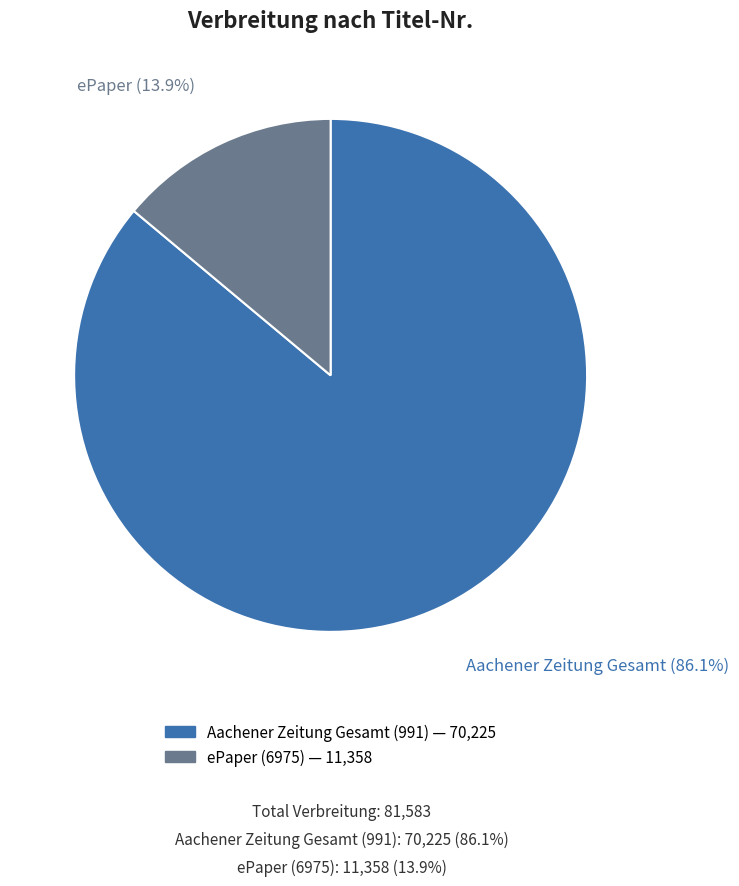

Does any single category account for the majority?

Yes